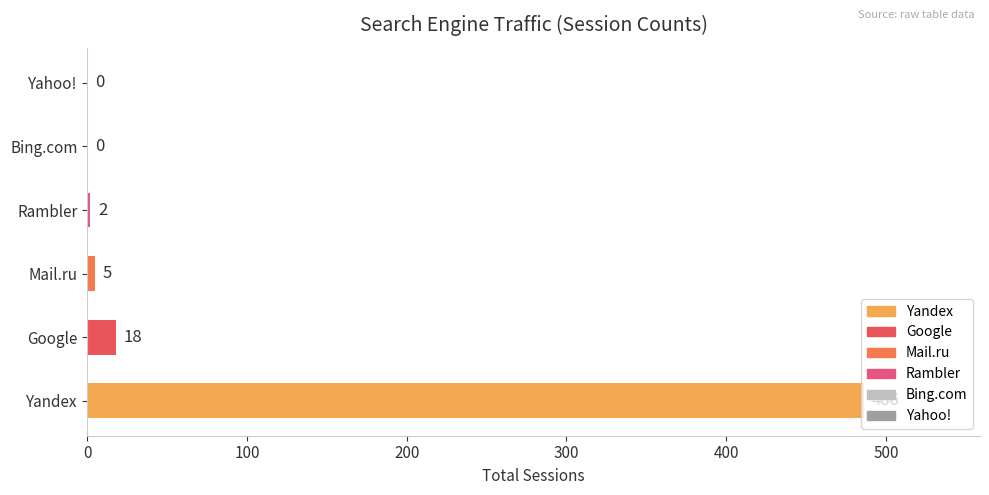

How many data points does each series have?

6